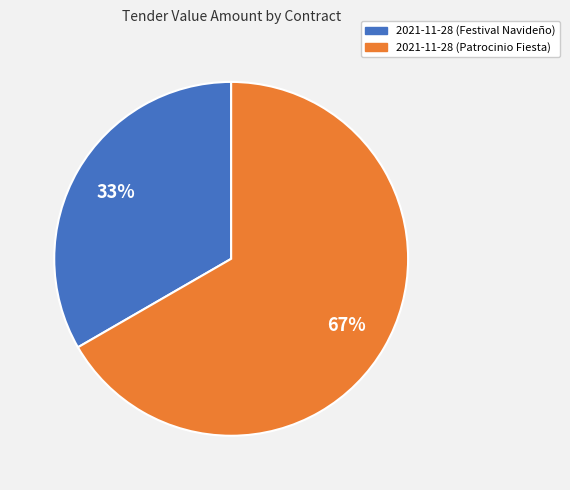

Is the sum of 2021-11-28 (Patrocinio Fiesta) and 2021-11-28 (Festival Navideño) greater than half?

Yes